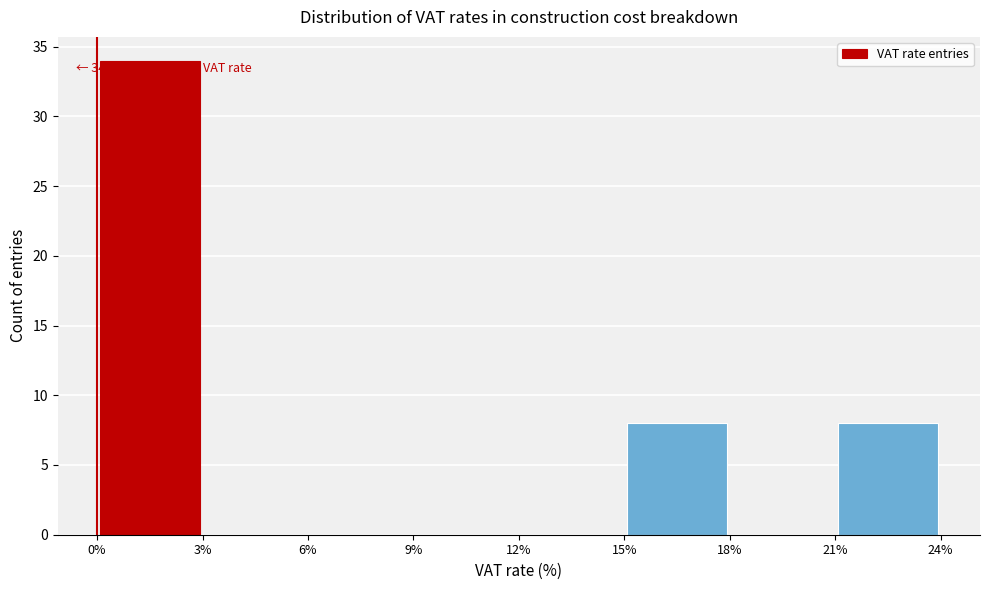

Which range on the x-axis has the tallest bar?

0% to 3%